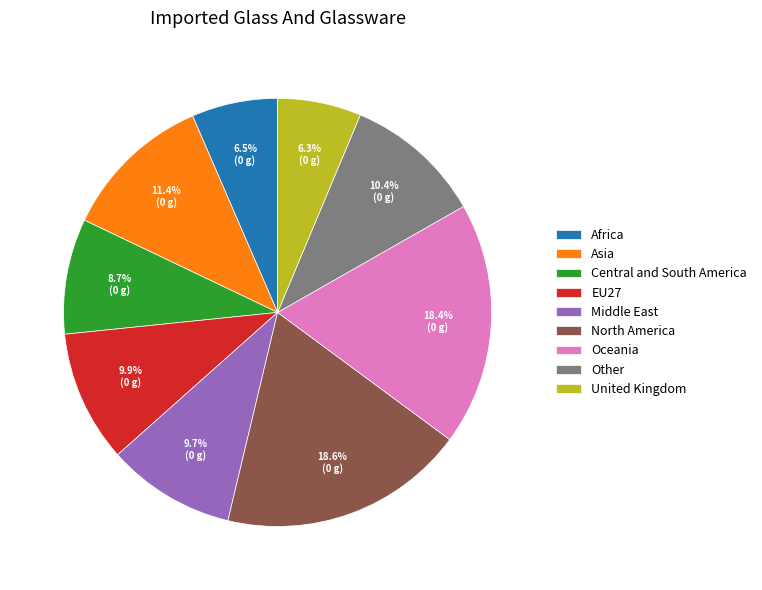

Combined, what portion of the pie is Asia and North America?

30.0%